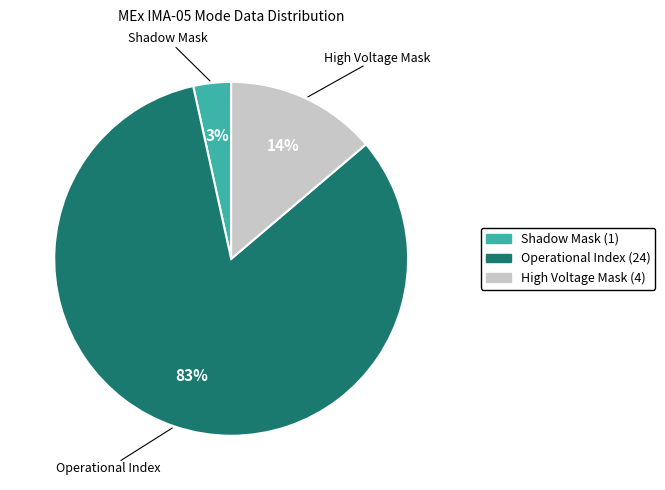

Is there a majority slice in this chart?

Yes